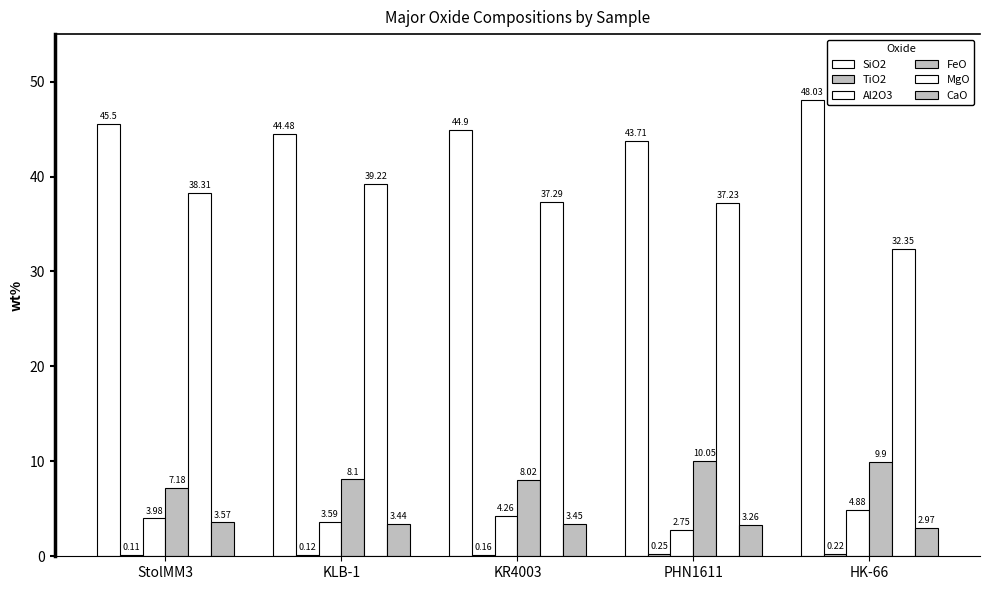

Where does the MgO series first go above 37?

StolMM3